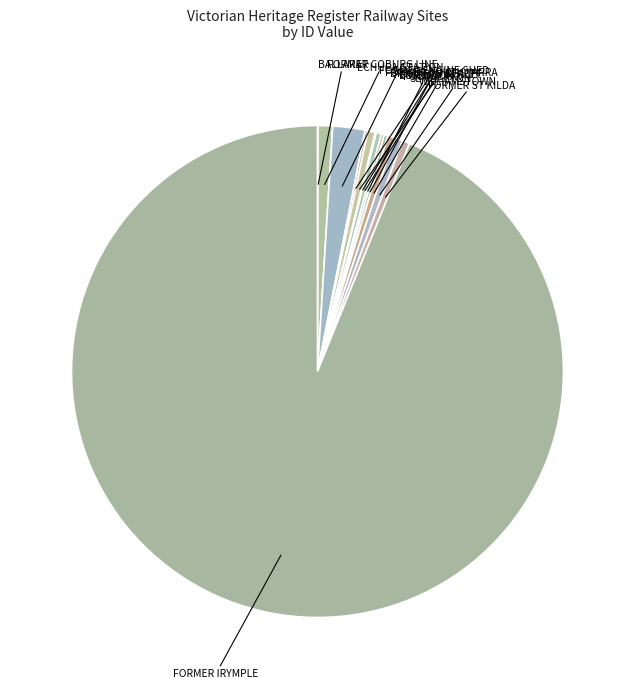

Which category has the biggest portion of the pie?

FORMER IRYMPLE